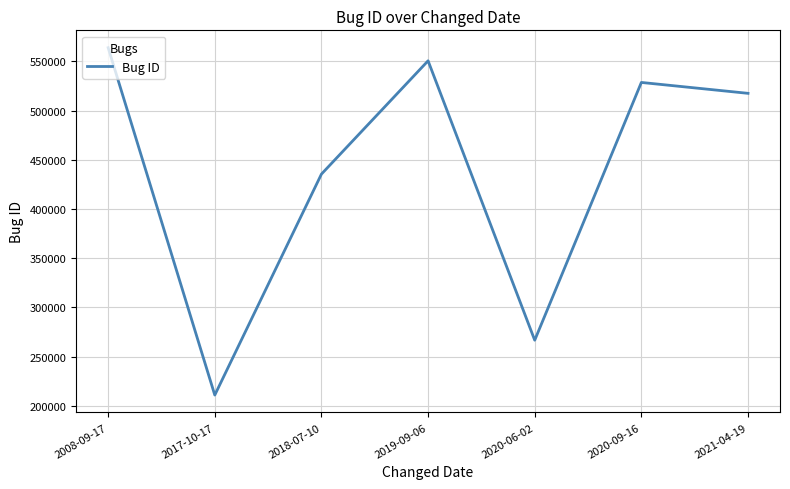

What is the ratio of the value at 2020-09-16 to the value at 2008-09-17?

0.9